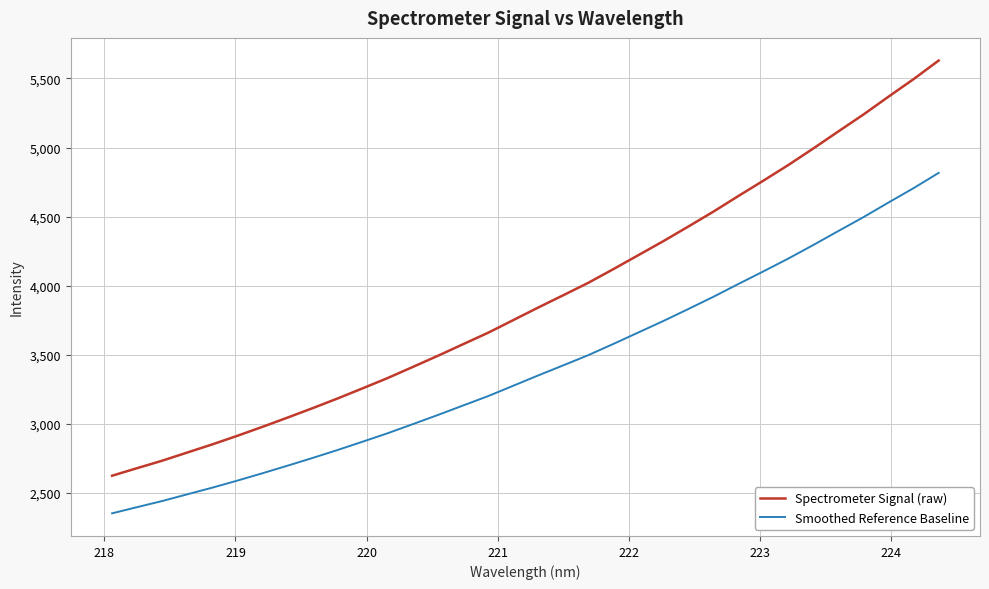

Reading left to right, transcribe all the data shown in this chart.

Spectrometer Signal (raw): 2624.2	2679.0	2733.0	2792.3	2851.3	2913.5	2978.3	3045.2	3113.5	3183.8	3257.4	3332.0	3412.0	3492.8	3576.2	3659.2	3750.4	3841.7	3930.7	4020.8	4119.7	4221.1	4322.6	4428.6	4536.3	4649.7	4761.0	4874.7	4994.6	5117.8	5240.0	5369.0	5495.7	5629.9
Smoothed Reference Baseline: 2351.9	2396.8	2441.1	2489.7	2538.0	2589.0	2642.2	2697.1	2753.0	2810.7	2871.0	2932.2	2997.9	3064.1	3132.5	3200.5	3275.3	3350.2	3423.2	3497.0	3578.1	3661.3	3744.5	3831.4	3919.8	4012.8	4104.0	4197.2	4295.6	4396.6	4496.8	4602.6	4706.5	4816.6